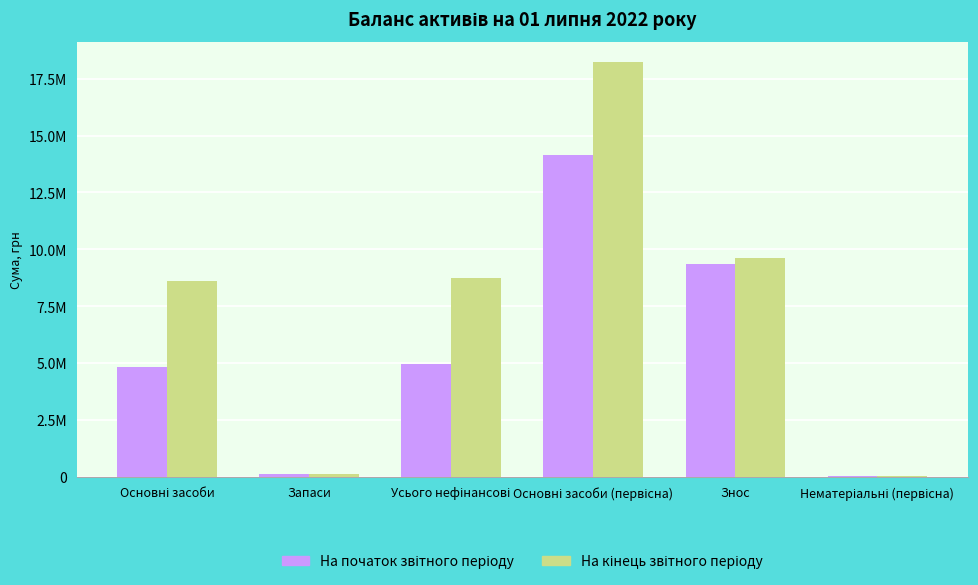

Are the bars grouped side by side (vs. stacked)?

Yes